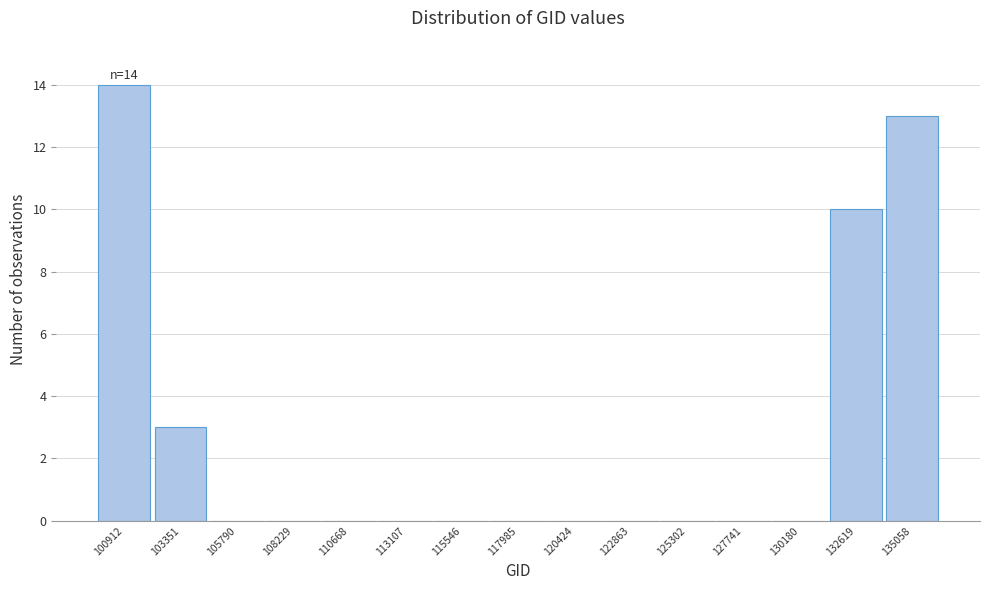

Reading left to right, what are all the values shown in this chart?

100912=14	103351=3	105790=0	108229=0	110668=0	113107=0	115546=0	117985=0	120424=0	122863=0	125302=0	127741=0	130180=0	132619=10	135058=13